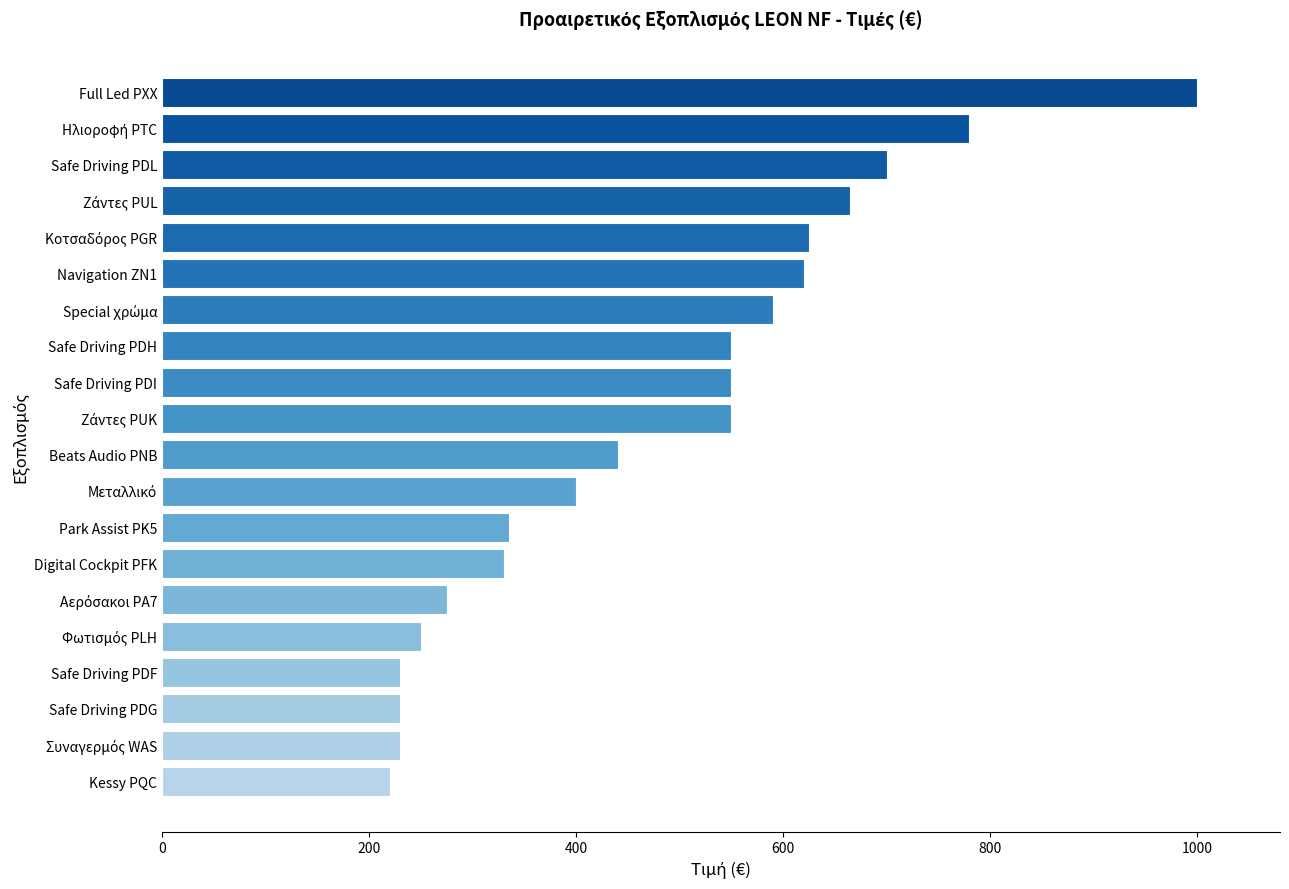

Does the chart contain stacked bars?

No